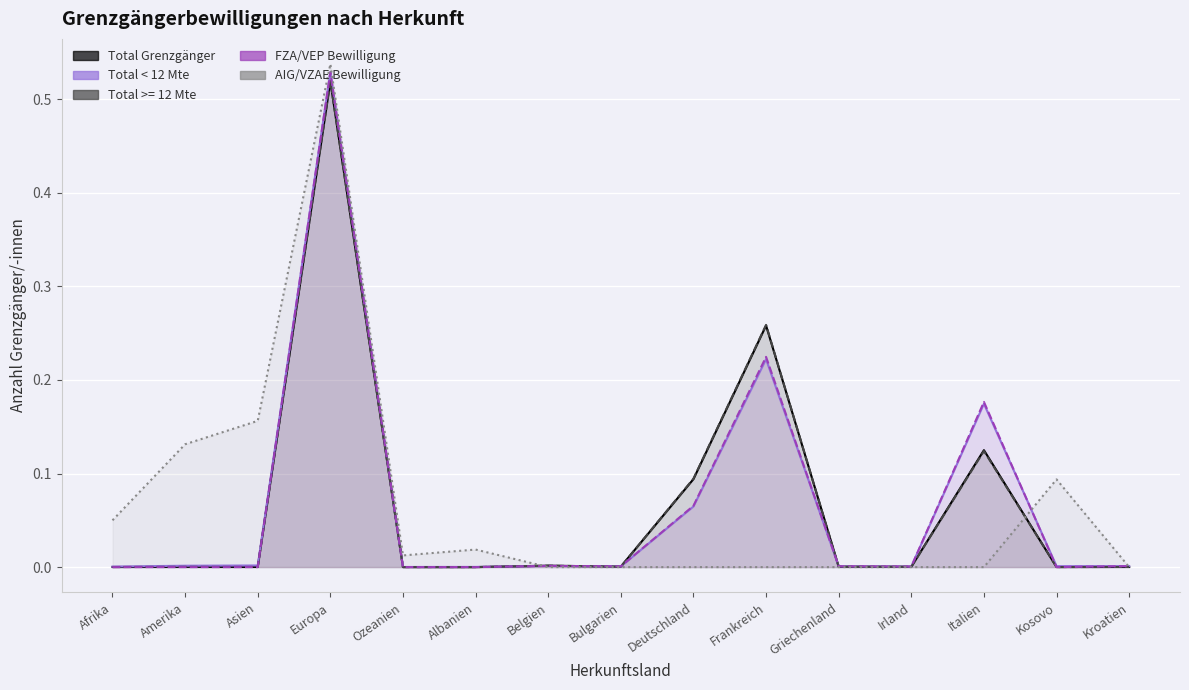

At which category does Total < 12 Mte reach its first local valley?

Ozeanien